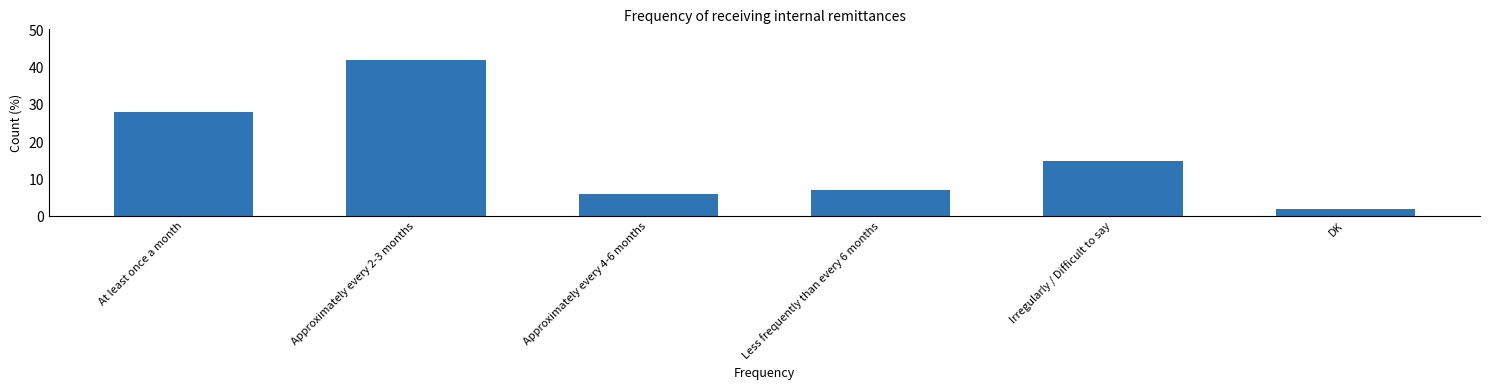

Approximately how many times larger is the value at Less frequently than every 6 months compared to Approximately every 4-6 months?

1.2